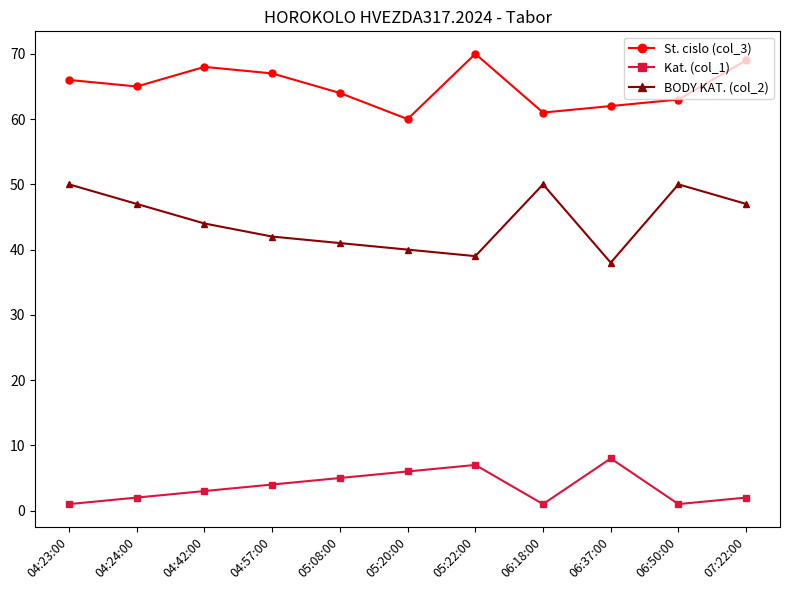

Which series has the largest total across all categories?

St. cislo (col_3)